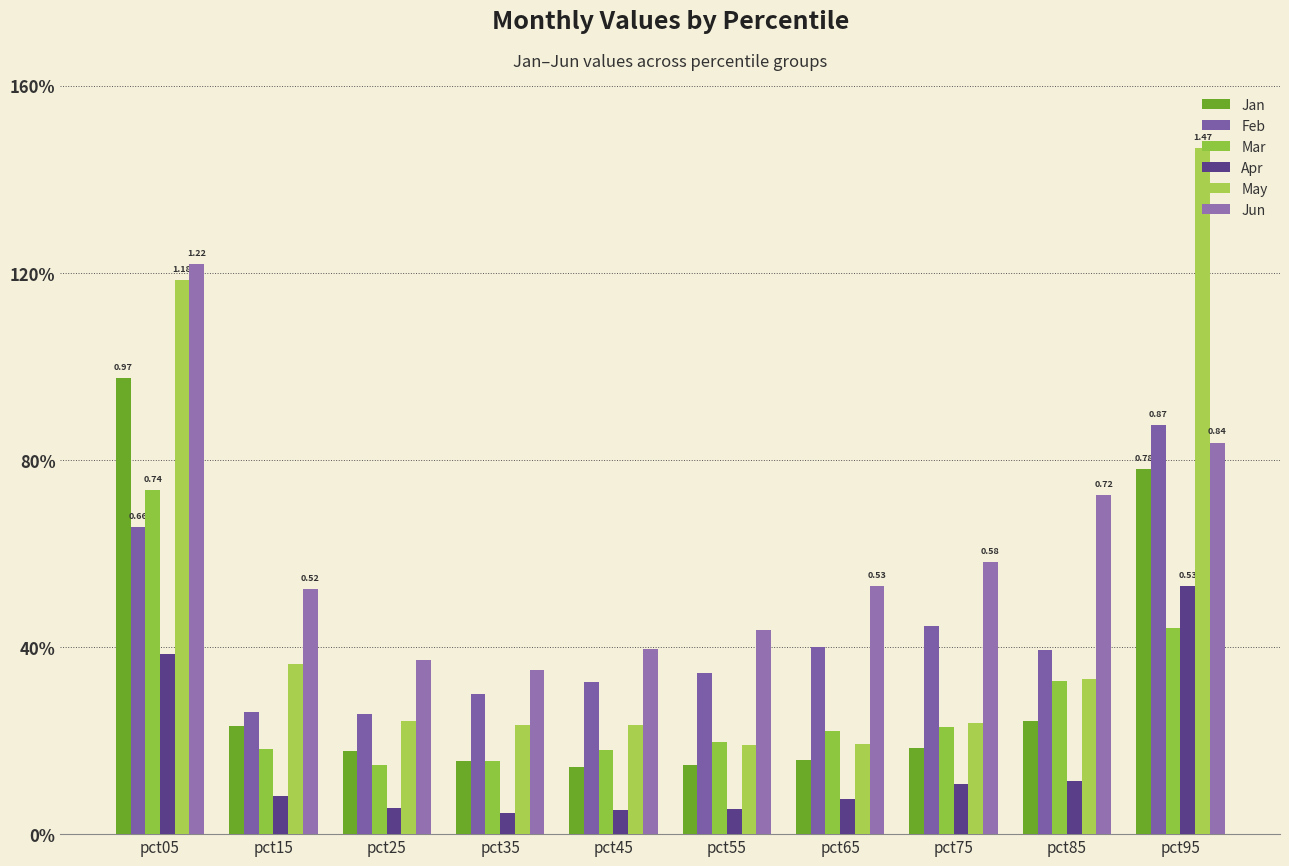

At which label is Jun closest to 0?

pct35